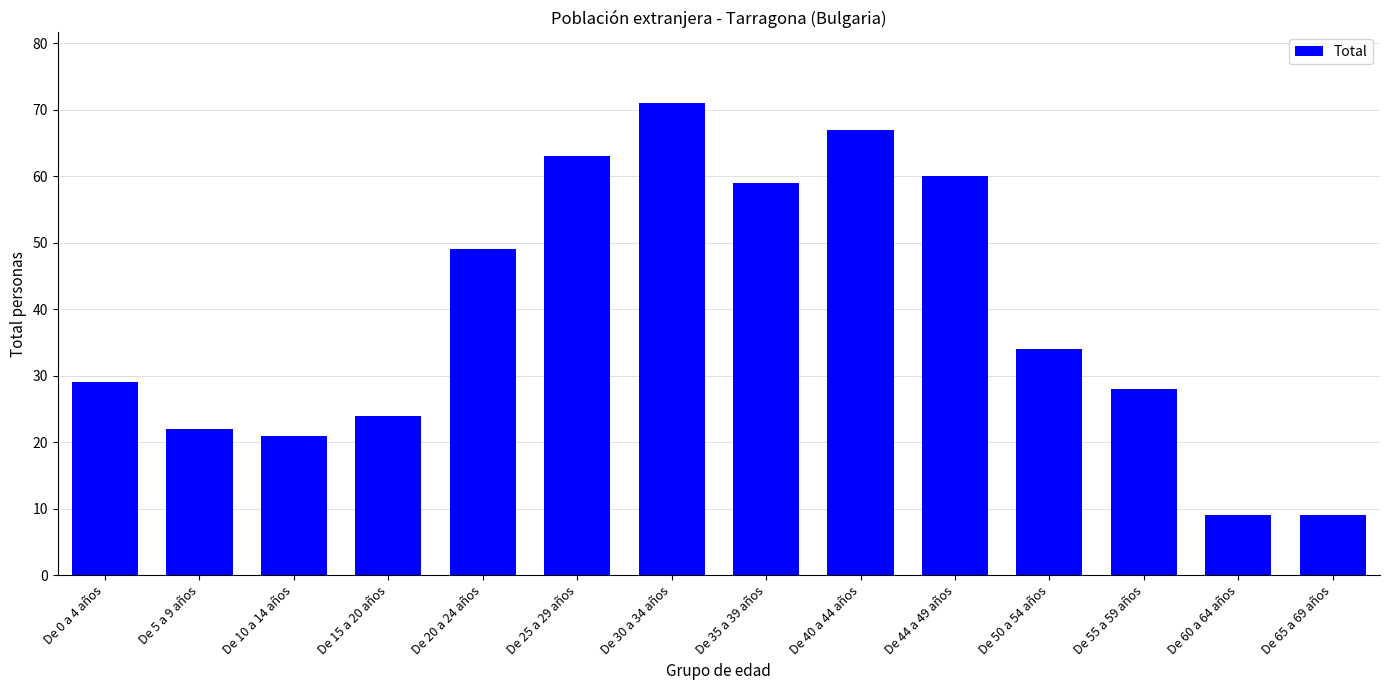

How many data points does each series have?

14